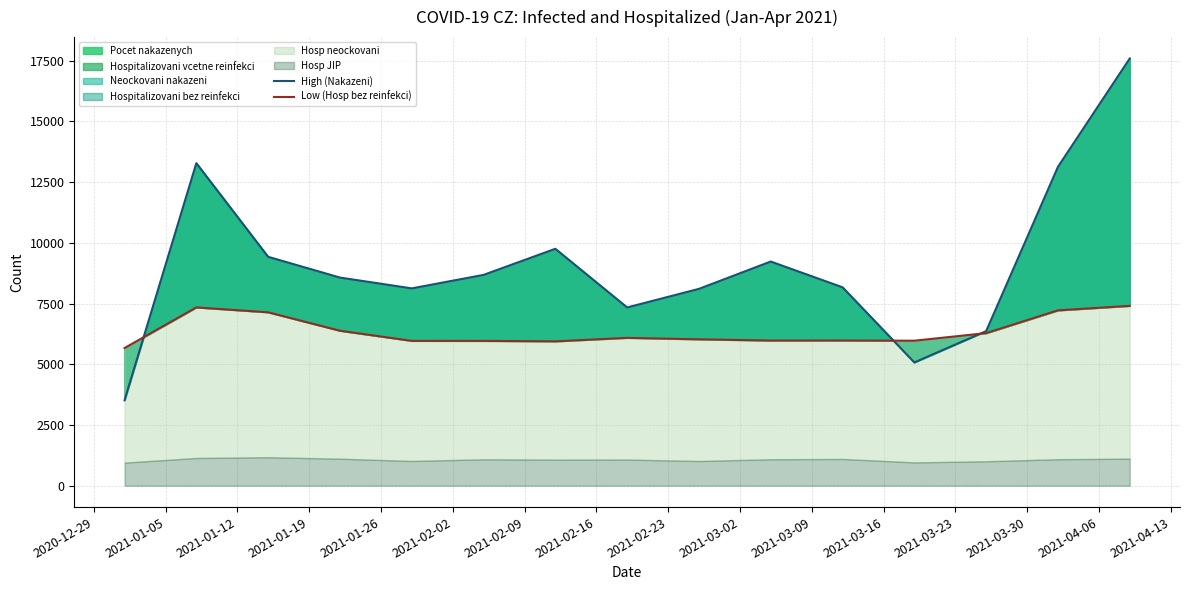

How many interior local valleys does the Low (Hosp bez reinfekci) series have?

3